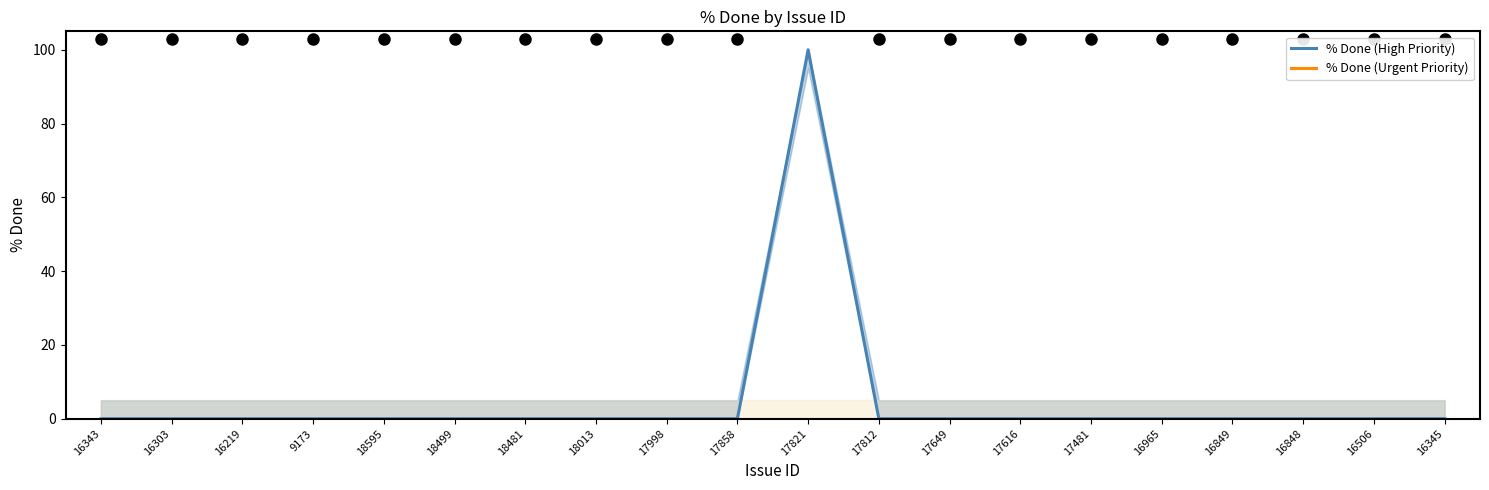

Does the chart have visible grid lines?

No